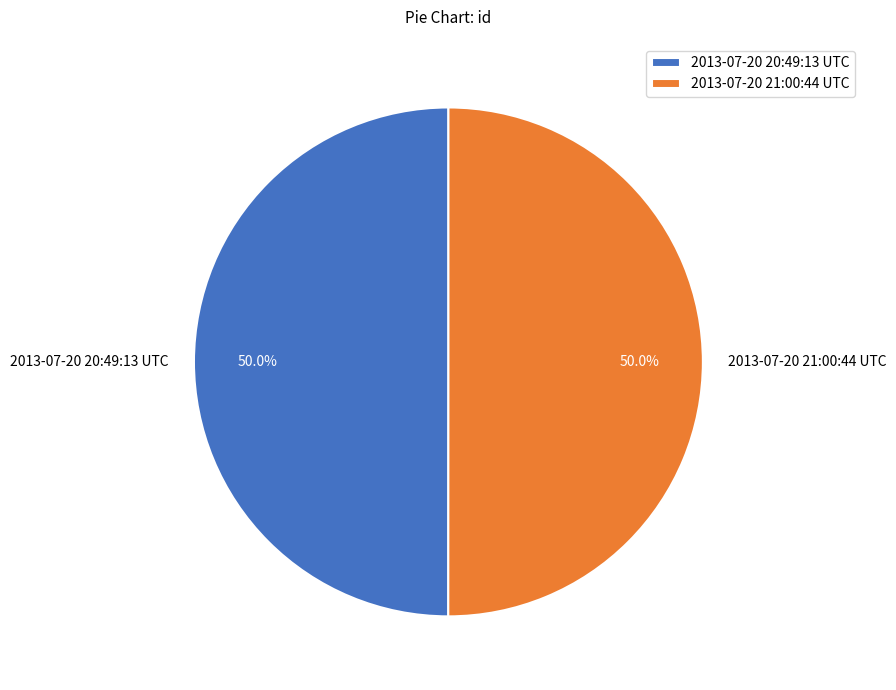

To the nearest percent, what portion does 2013-07-20 21:00:44 UTC represent?

50%